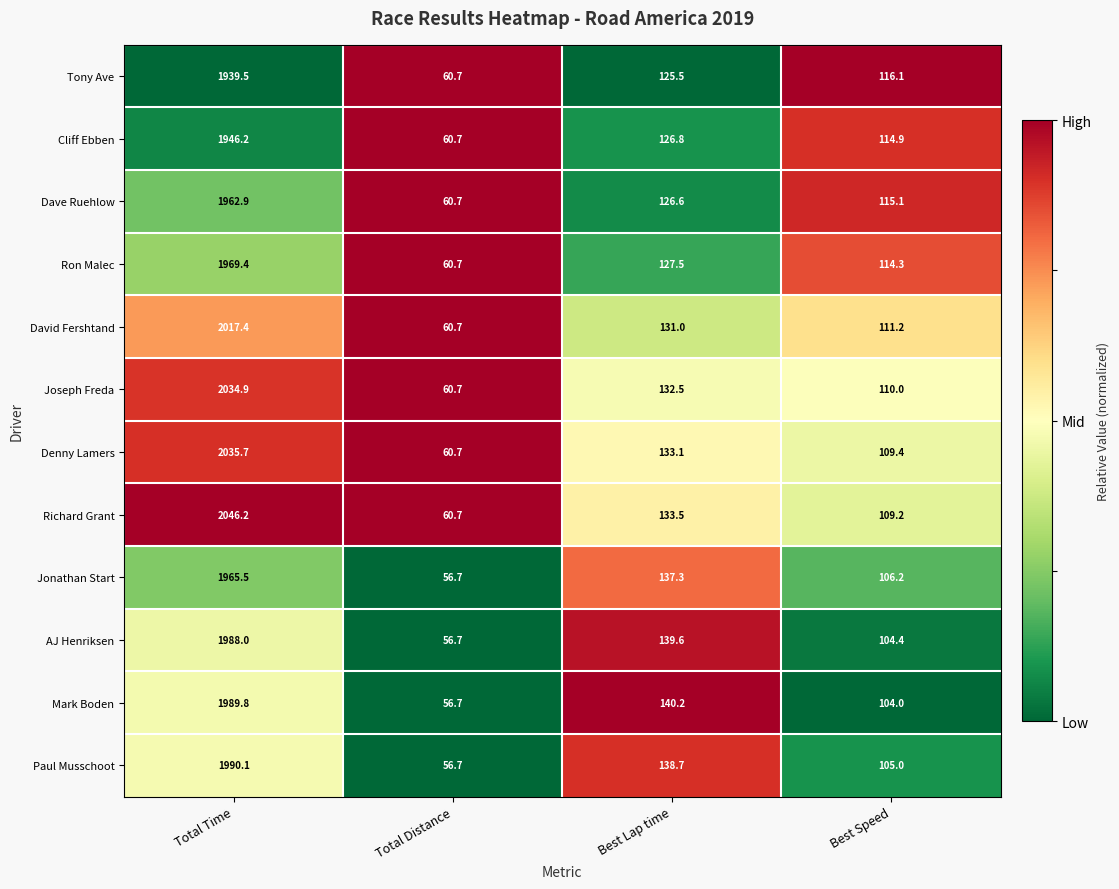

The Joseph Freda series shows 110.0 at Best Speed. True or false?

True